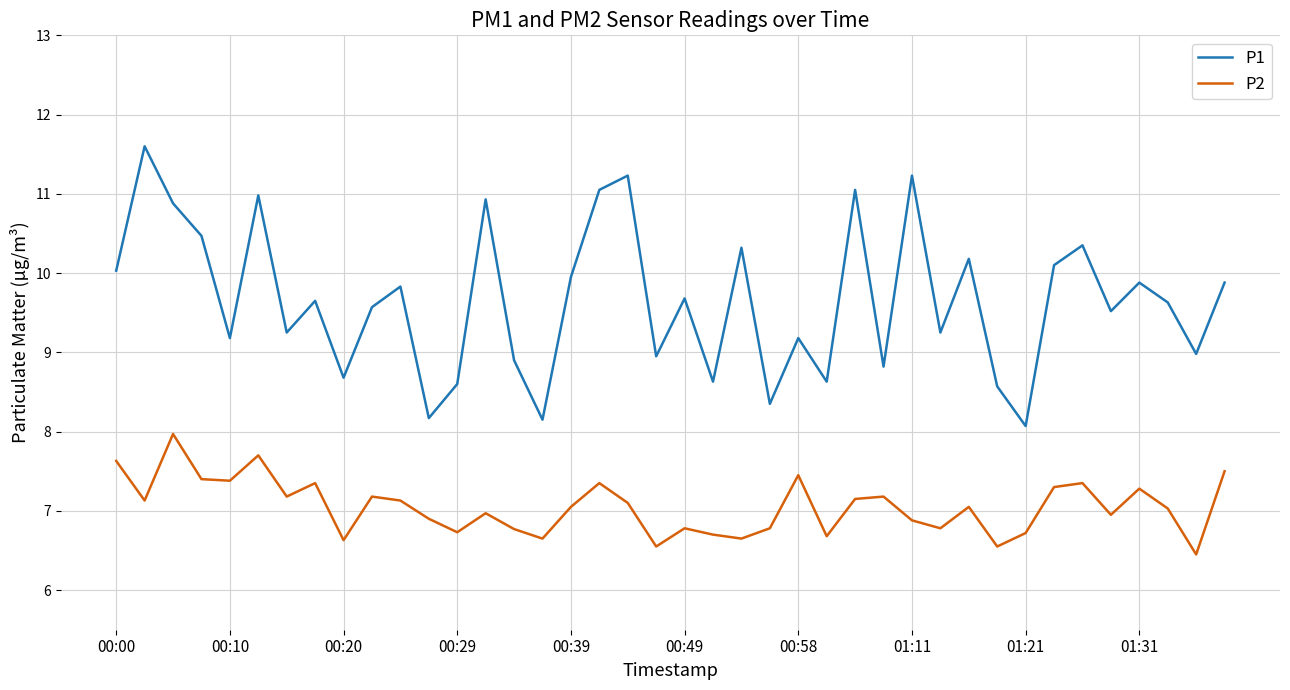

Rank the series by their maximum value, from highest to lowest.

P1, P2